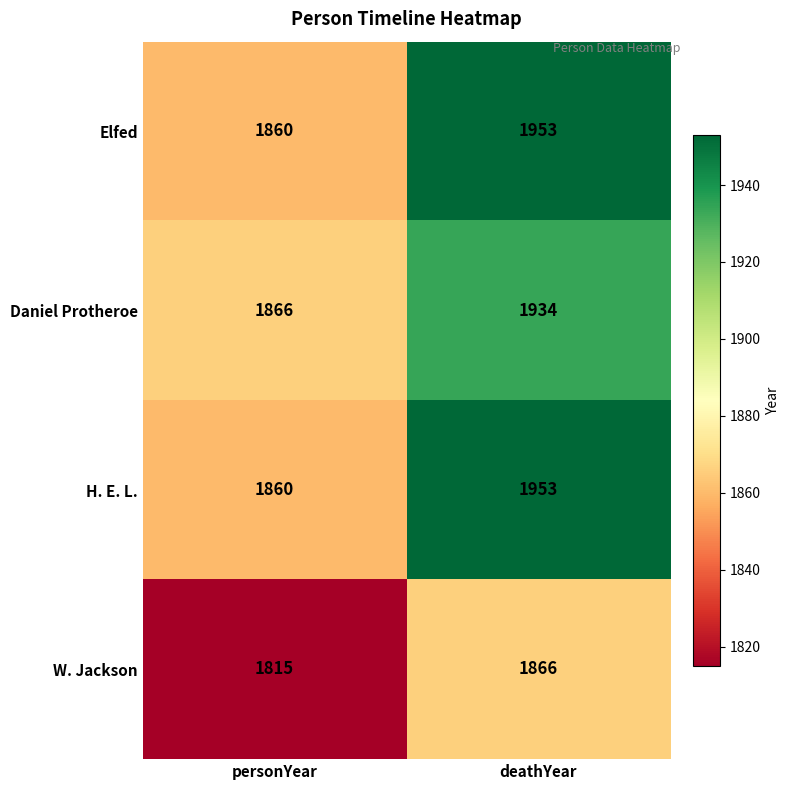

Reading right to left, what are all the values shown in this chart?

Elfed: 1953	1860
Daniel Protheroe: 1934	1866
H. E. L.: 1953	1860
W. Jackson: 1866	1815